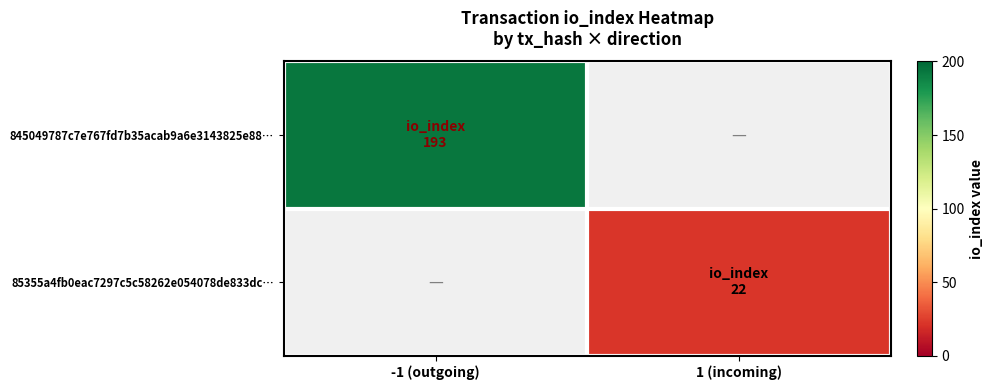

Which category has the lowest value in the 85355a4fb0eac7297c5c58262e054078de833dc… series?

-1 (outgoing)